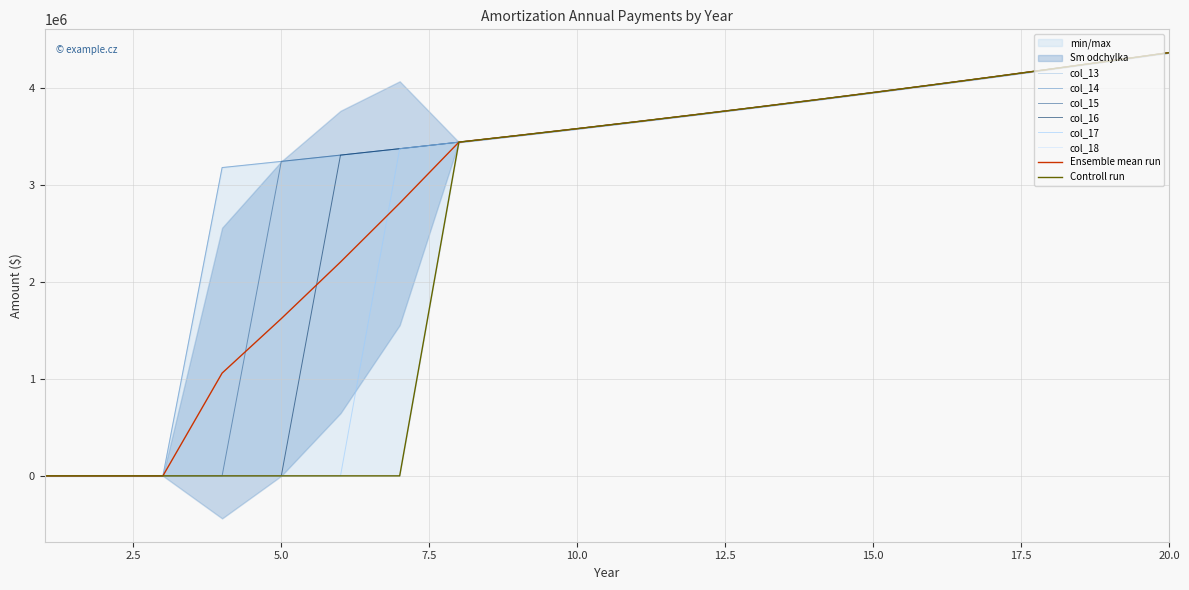

Reading left to right, transcribe all the data shown in this chart.

col_13: 0.0	0.0	0.0	3183624.0	3247296.5	3312242.4	3378487.3	3446057.0	3514978.1	3585277.7	3656983.3	3730122.9	3804725.4	3880819.9	3958436.3	4037605.0	4118357.1	4200724.3	4284738.7	4370433.5
col_14: 0.0	0.0	0.0	3183624.0	3247296.5	3312242.4	3378487.3	3446057.0	3514978.1	3585277.7	3656983.3	3730122.9	3804725.4	3880819.9	3958436.3	4037605.0	4118357.1	4200724.3	4284738.7	4370433.5
col_15: 0.0	0.0	0.0	0.0	3247296.5	3312242.4	3378487.3	3446057.0	3514978.1	3585277.7	3656983.3	3730122.9	3804725.4	3880819.9	3958436.3	4037605.0	4118357.1	4200724.3	4284738.7	4370433.5
col_16: 0.0	0.0	0.0	0.0	0.0	3312242.4	3378487.3	3446057.0	3514978.1	3585277.7	3656983.3	3730122.9	3804725.4	3880819.9	3958436.3	4037605.0	4118357.1	4200724.3	4284738.7	4370433.5
col_17: 0.0	0.0	0.0	0.0	0.0	0.0	3378487.3	3446057.0	3514978.1	3585277.7	3656983.3	3730122.9	3804725.4	3880819.9	3958436.3	4037605.0	4118357.1	4200724.3	4284738.7	4370433.5
col_18: 0.0	0.0	0.0	0.0	0.0	0.0	0.0	3446057.0	3514978.1	3585277.7	3656983.3	3730122.9	3804725.4	3880819.9	3958436.3	4037605.0	4118357.1	4200724.3	4284738.7	4370433.5